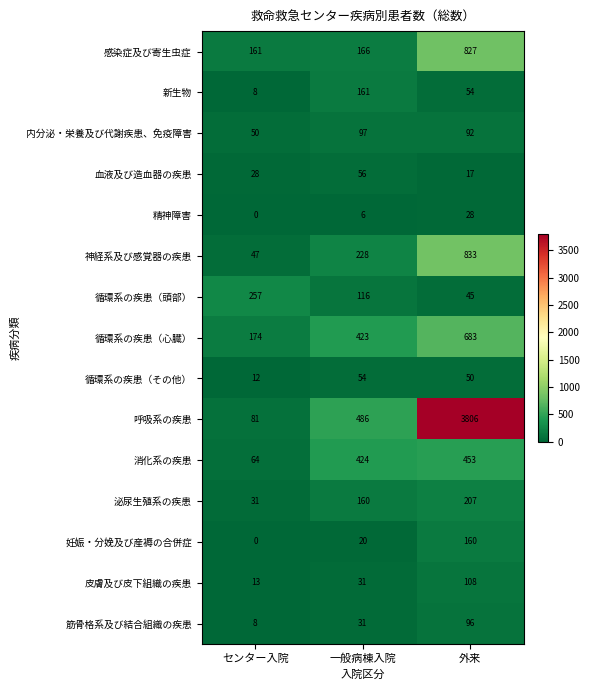

Which series has the largest range (max minus min)?

呼吸系の疾患